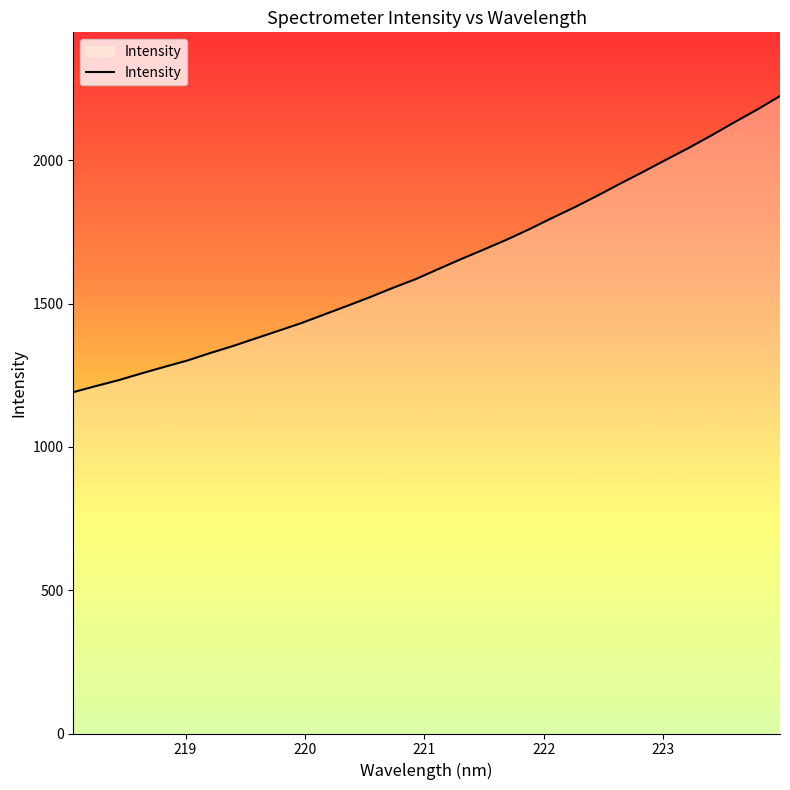

How many lines are shown in the chart?

1